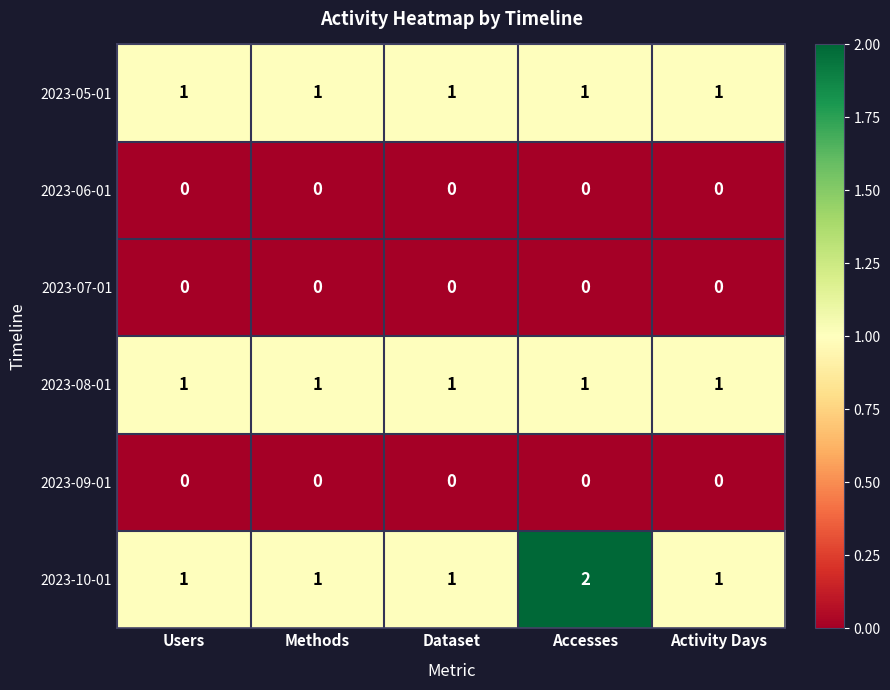

Reading left to right, what are all the values shown in this chart?

2023-05-01: Users=1	Methods=1	Dataset=1	Accesses=1	Activity Days=1
2023-06-01: Users=0	Methods=0	Dataset=0	Accesses=0	Activity Days=0
2023-07-01: Users=0	Methods=0	Dataset=0	Accesses=0	Activity Days=0
2023-08-01: Users=1	Methods=1	Dataset=1	Accesses=1	Activity Days=1
2023-09-01: Users=0	Methods=0	Dataset=0	Accesses=0	Activity Days=0
2023-10-01: Users=1	Methods=1	Dataset=1	Accesses=2	Activity Days=1